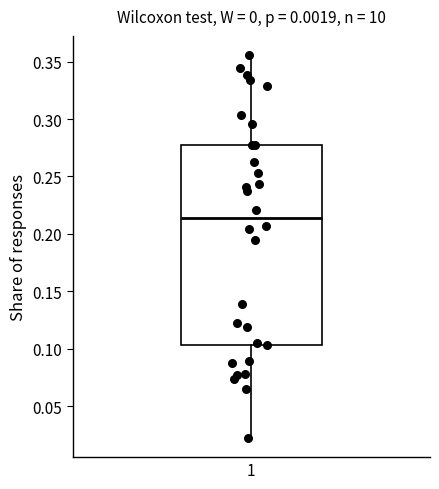

Transcribe this box plot: give where the median line is, the range the box spans, and where the two whiskers end, as read against the y-axis. The values are not printed on the chart, so give them approximately, as read against the axis.

median 0.215, box 0.105 to 0.280, whiskers 0.020 to 0.355